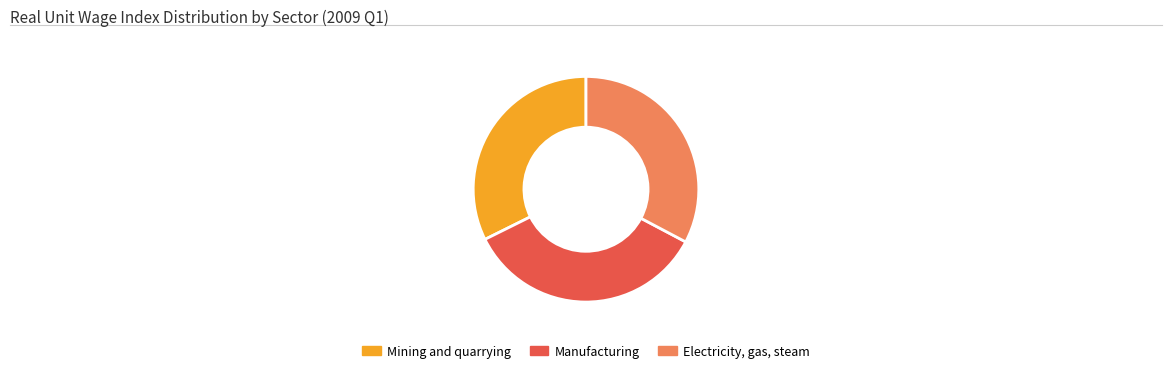

Which has a higher value, Manufacturing or Mining and quarrying?

Manufacturing